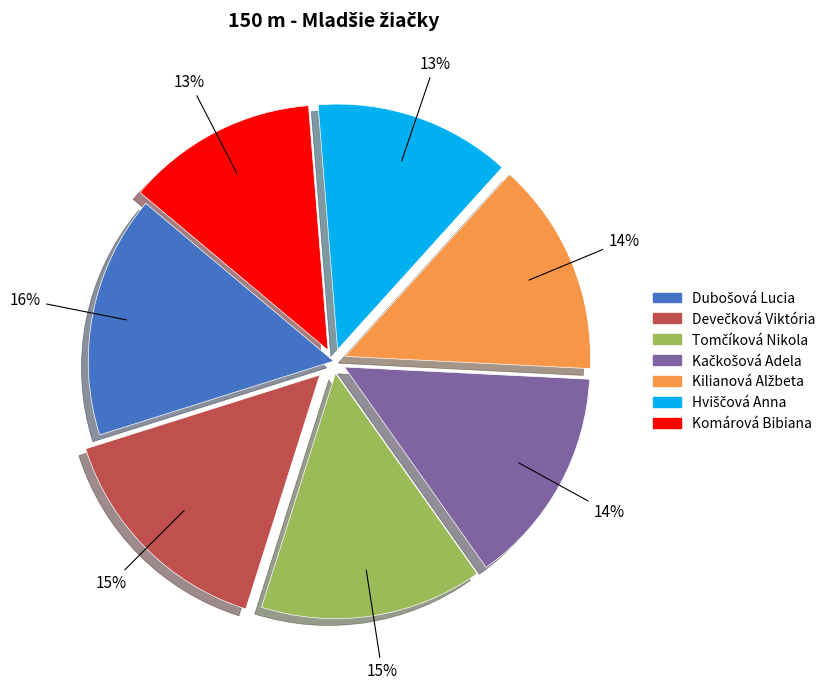

Count the number of slices in the pie.

7